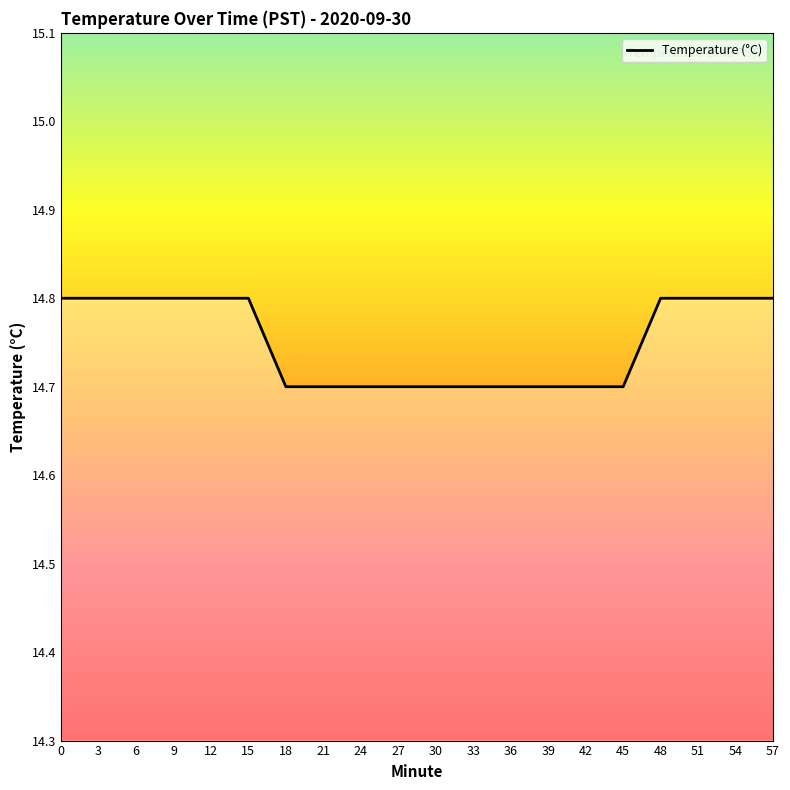

What is the average value?

14.8